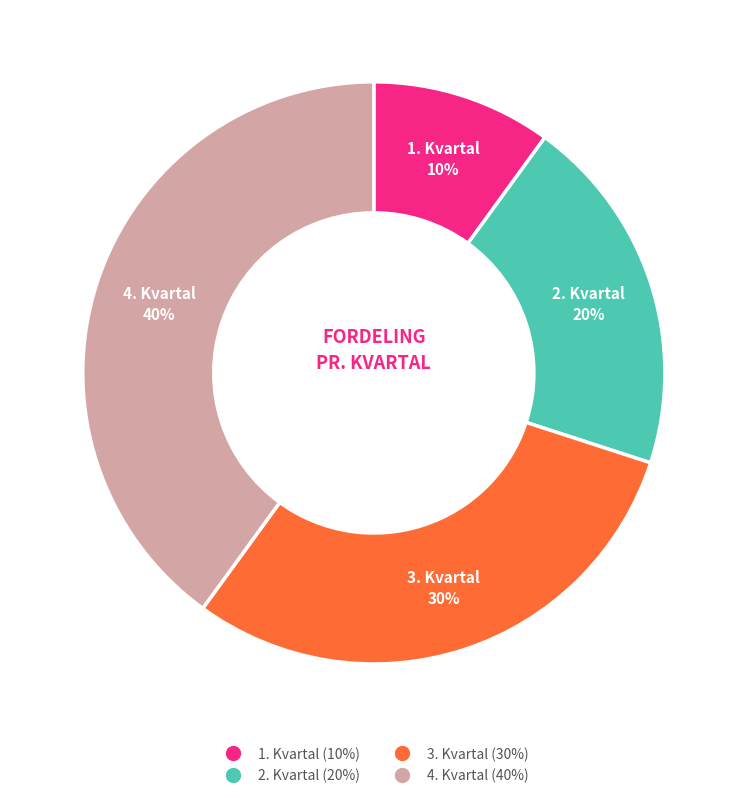

Is there a majority slice in this chart?

No